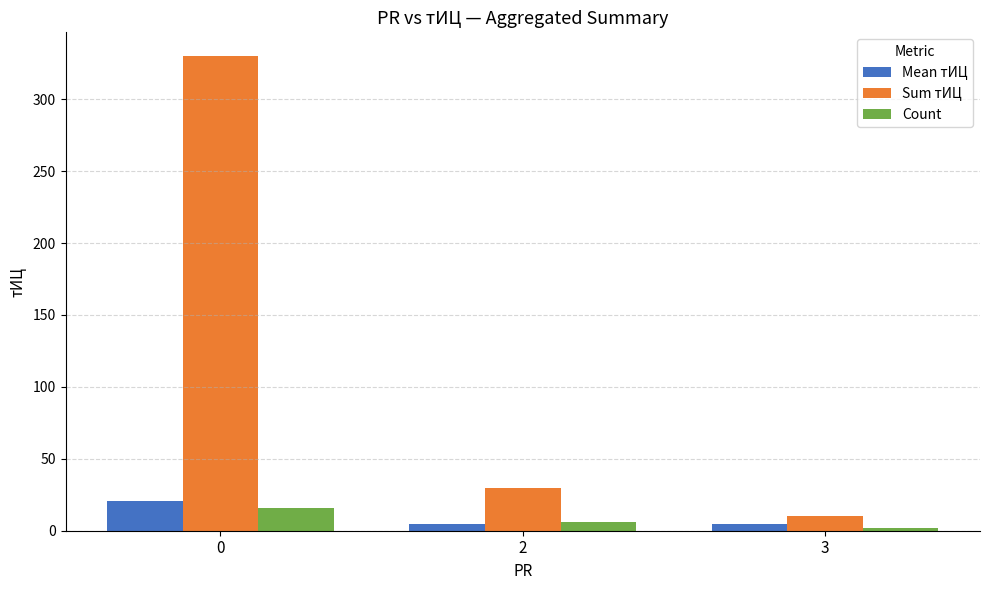

Reading left to right, extract all data points from this chart.

Mean тИЦ: 0=20.6	2=5.0	3=5.0
Sum тИЦ: 0=330.0	2=30.0	3=10.0
Count: 0=16.0	2=6.0	3=2.0